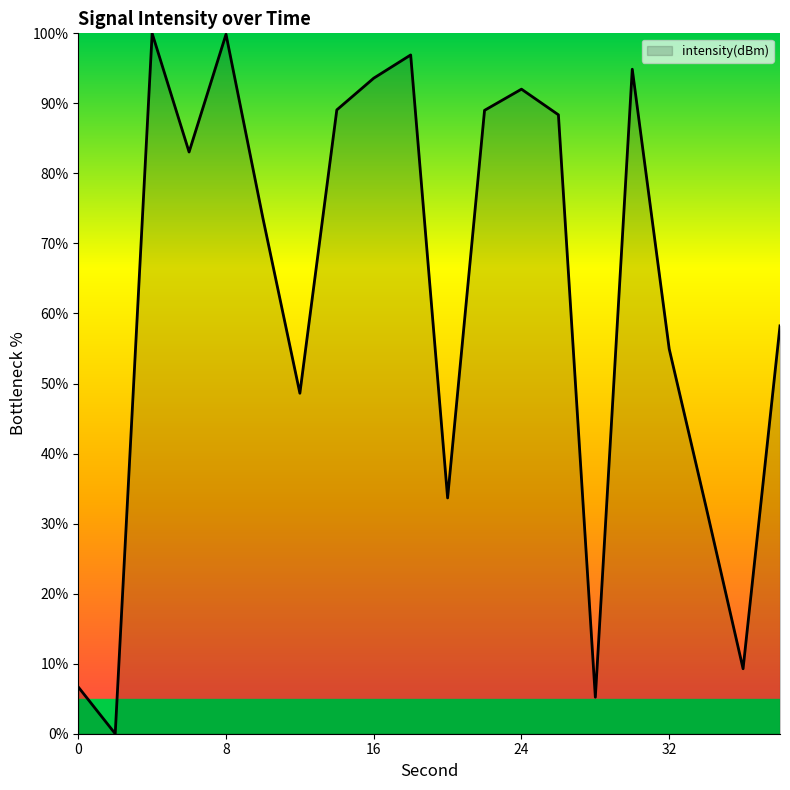

What is the difference between the maximum and minimum values?

100.0